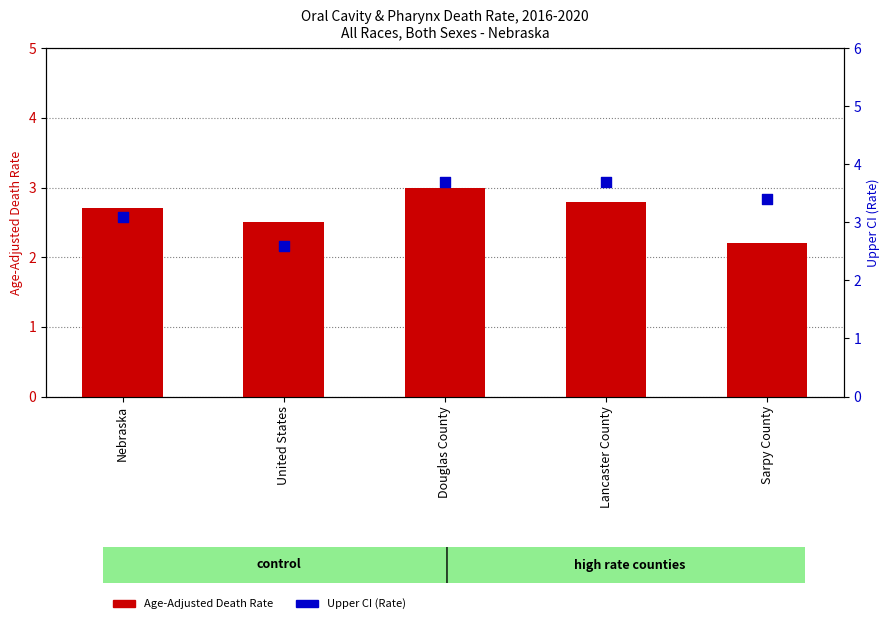

Which series has the largest total across all categories?

Upper CI (Rate)